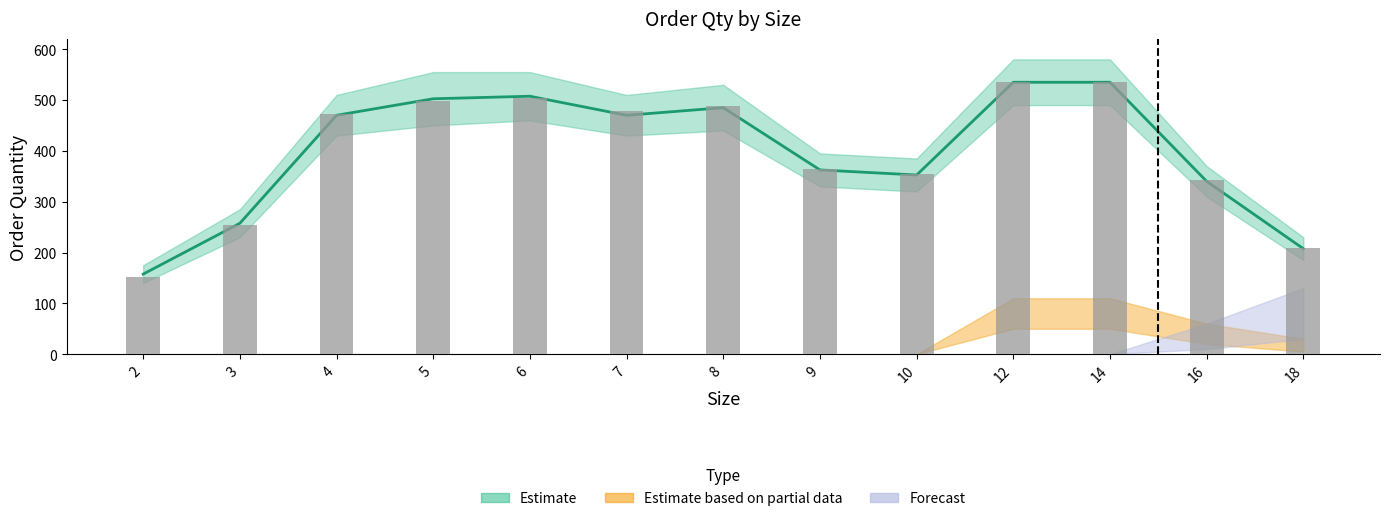

Which label corresponds to the smallest value in the chart?

2